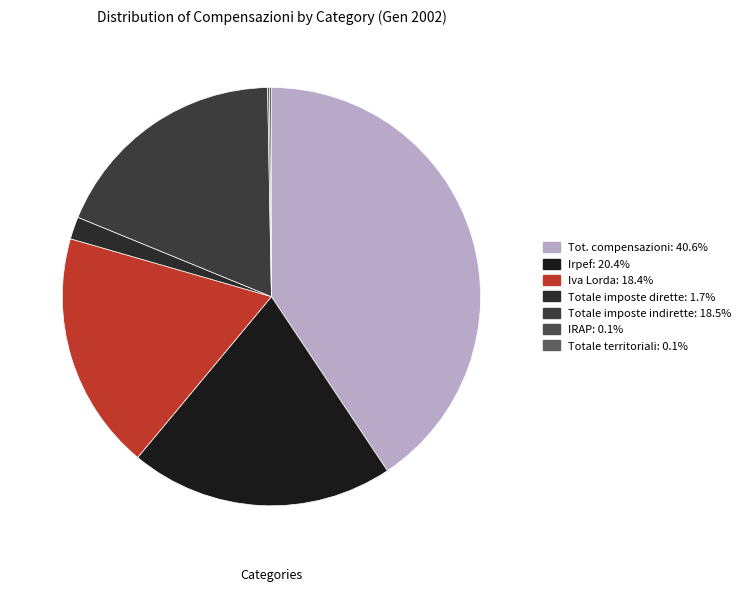

To the nearest percent, what is the average slice percentage?

14%